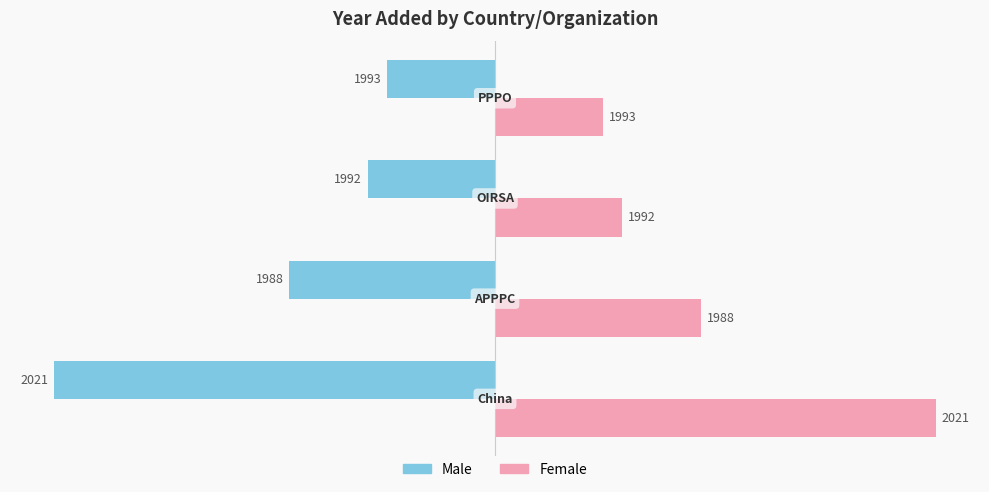

What are all the series names shown in the legend?

Male, Female